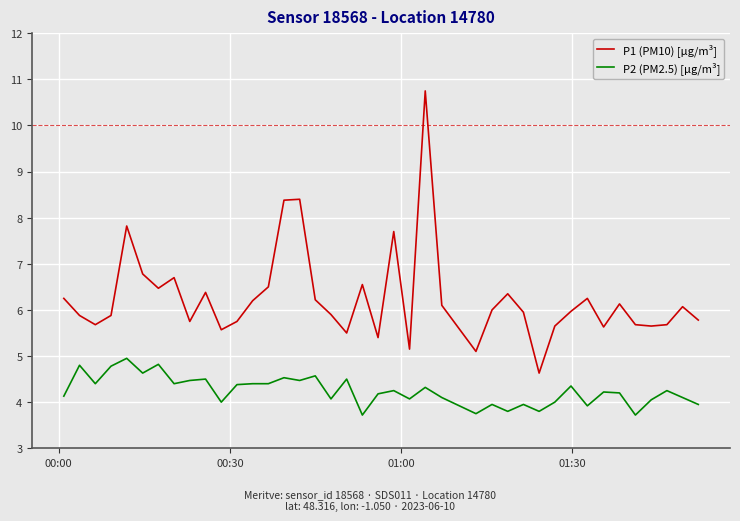

What is the difference between the maximum and minimum values in the P2 (PM2.5) [µg/m³] series?

1.2